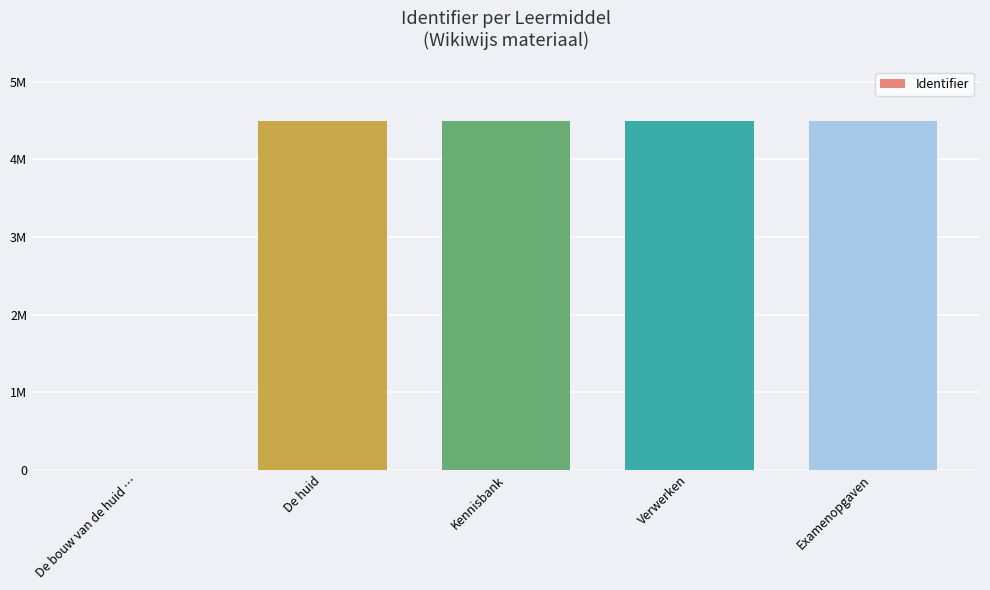

The value at Verwerken is 1287042. True or false?

False